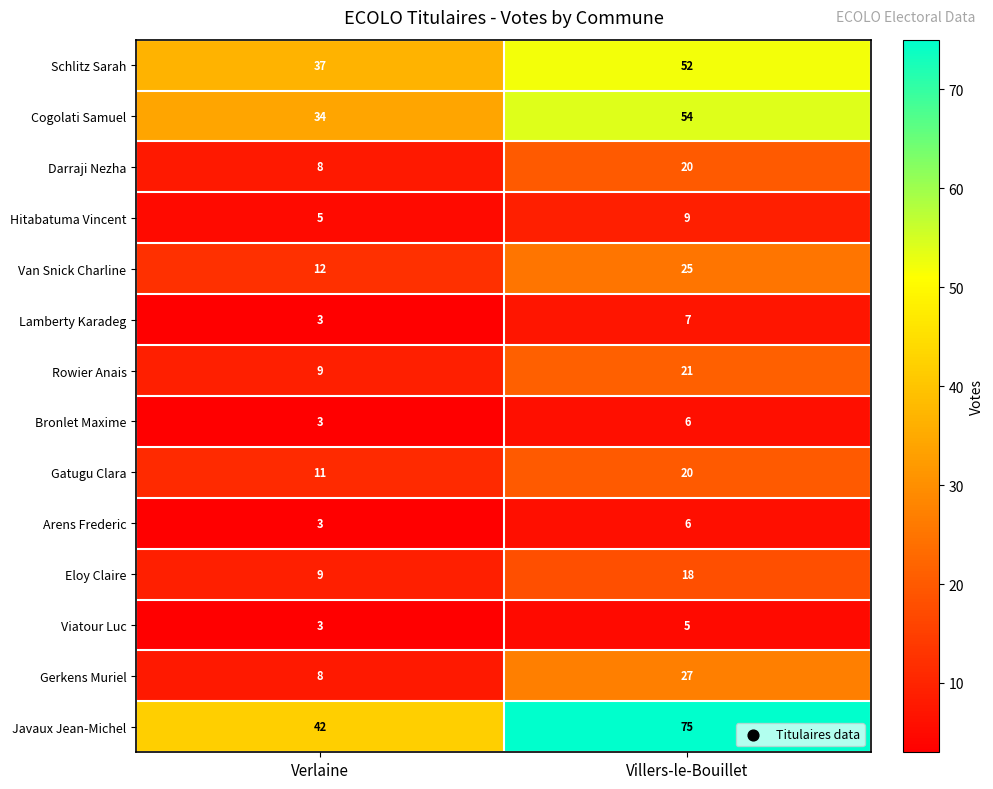

At which category does the chart reach its peak across all series?

Villers-le-Bouillet